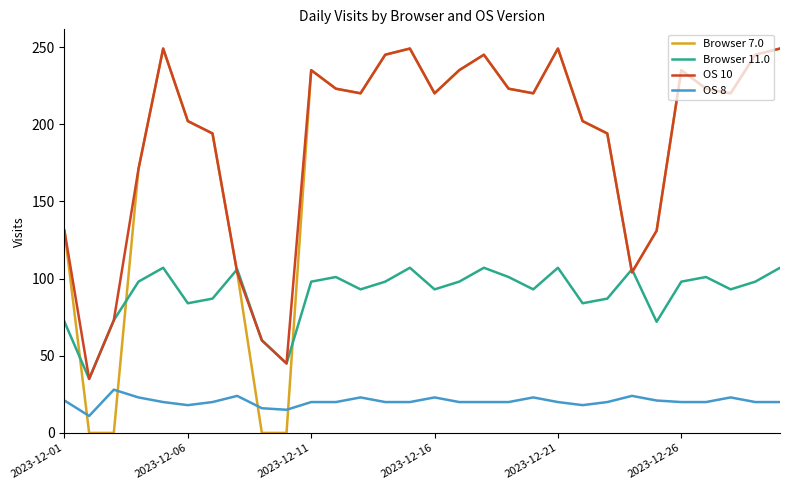

What is the difference between the maximum and minimum values in the OS 8 series?

17